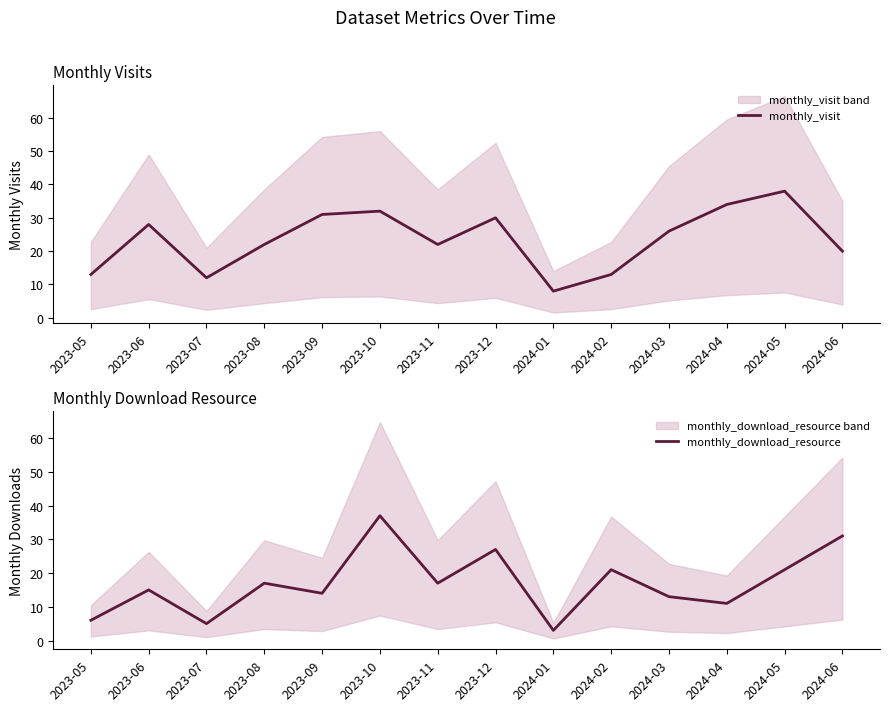

Rank the series by their maximum value, from lowest to highest.

monthly_download_resource, monthly_visit